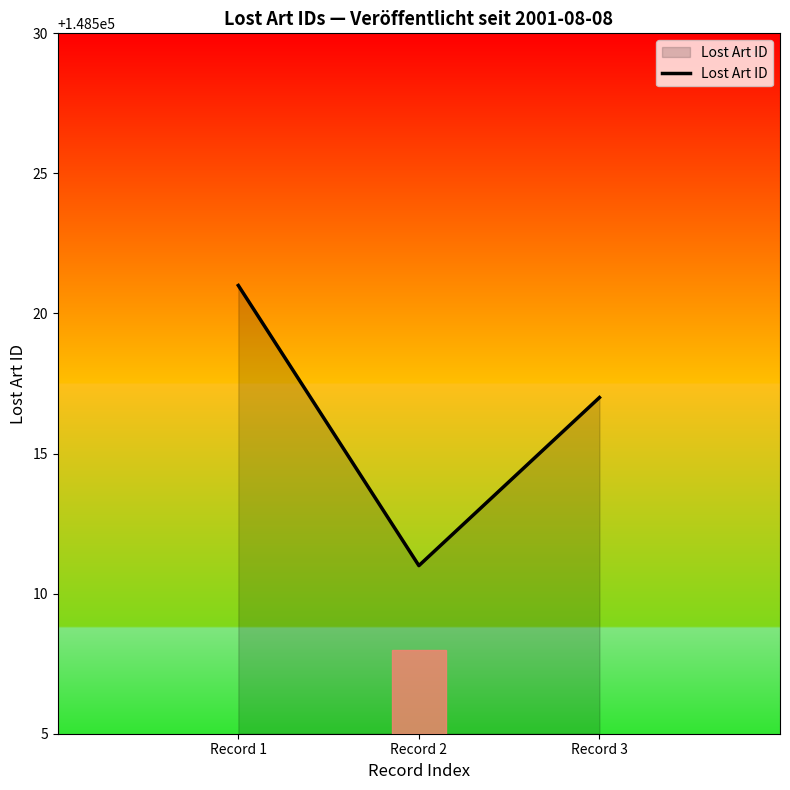

What is the minimum value shown in the chart?

148511